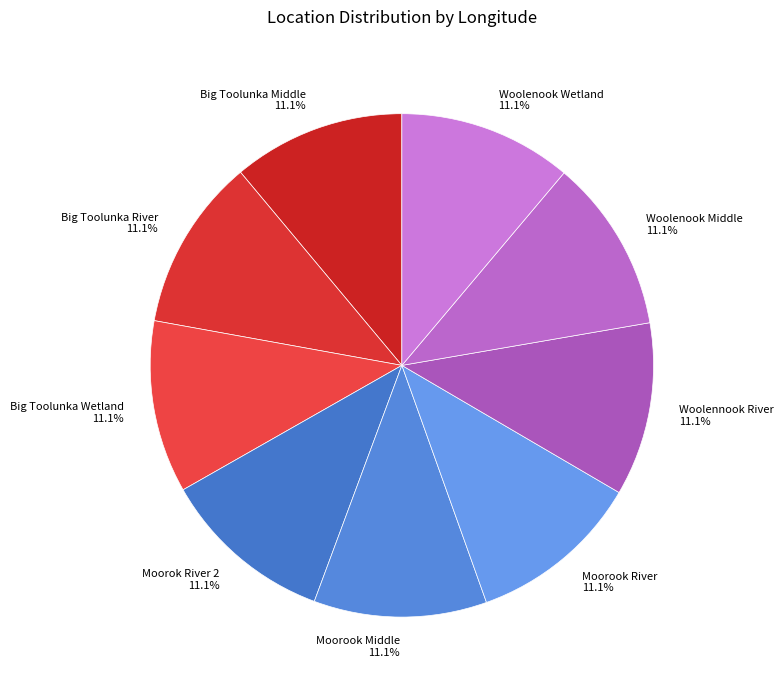

What is the ratio of the value at Woolennook River to the value at Big Toolunka River?

1.0